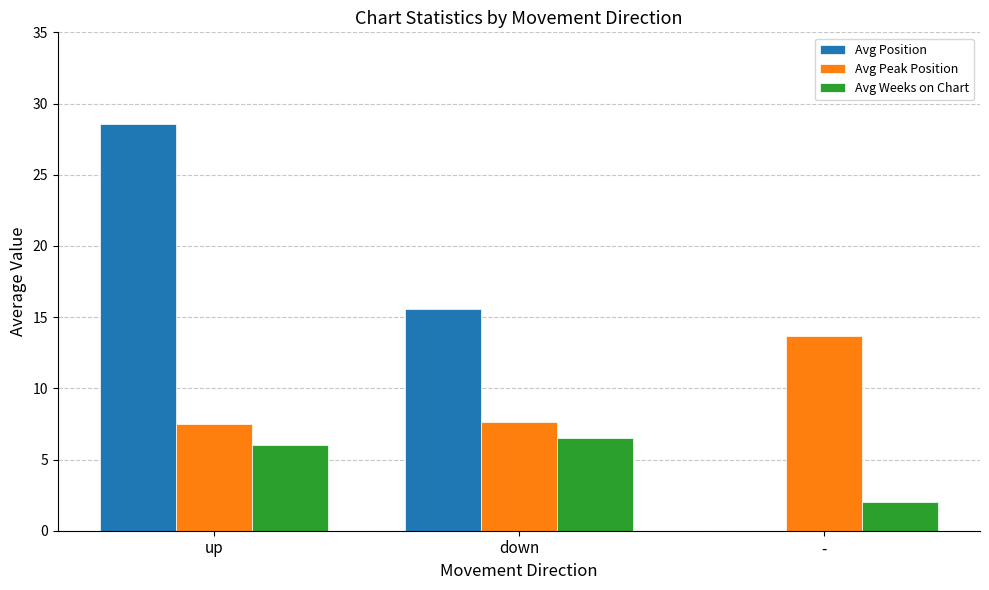

What is the total value across all series at -?

15.7